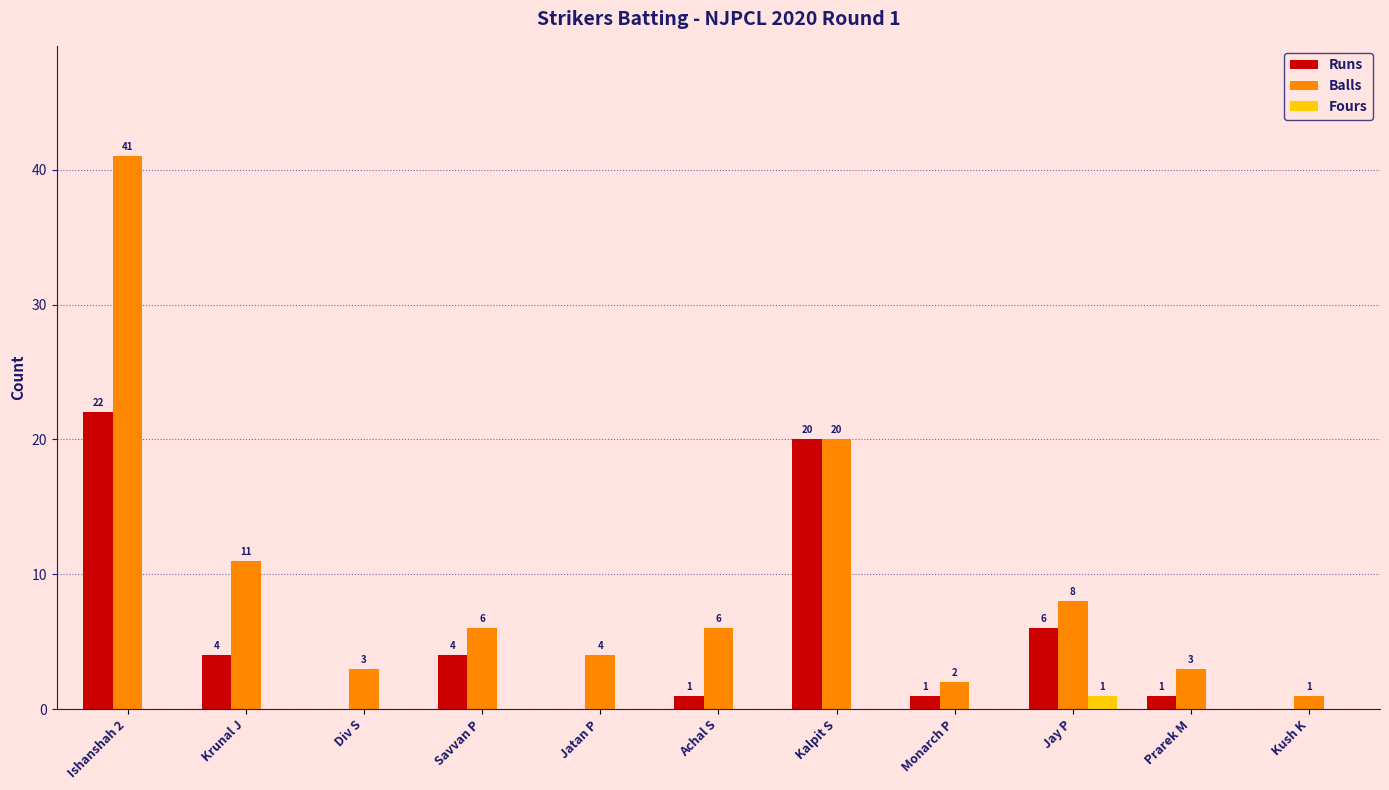

Reading left to right, what are all the values shown in this chart?

Runs: Ishanshah 2=22	Krunal J=4	Div S=0	Savvan P=4	Jatan P=0	Achal S=1	Kalpit S=20	Monarch P=1	Jay P=6	Prarek M=1	Kush K=0
Balls: Ishanshah 2=41	Krunal J=11	Div S=3	Savvan P=6	Jatan P=4	Achal S=6	Kalpit S=20	Monarch P=2	Jay P=8	Prarek M=3	Kush K=1
Fours: Ishanshah 2=0	Krunal J=0	Div S=0	Savvan P=0	Jatan P=0	Achal S=0	Kalpit S=0	Monarch P=0	Jay P=1	Prarek M=0	Kush K=0